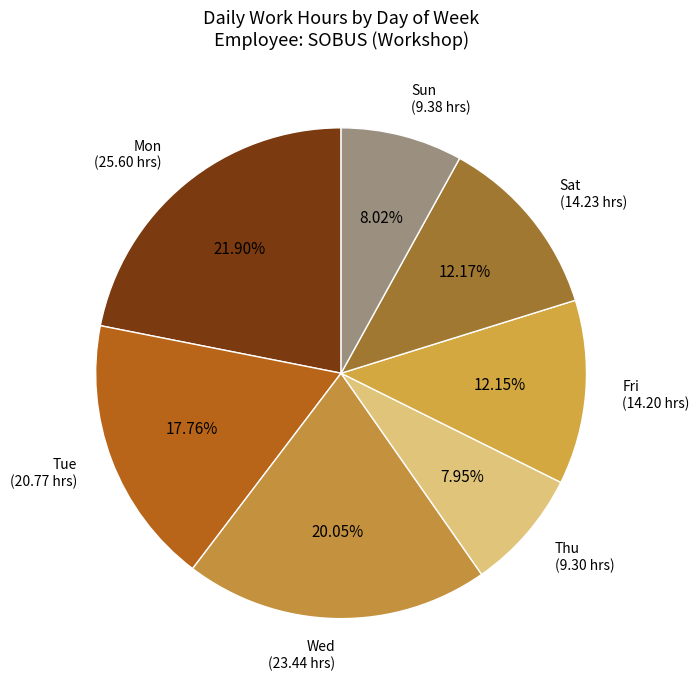

How many slices are in this pie chart?

7